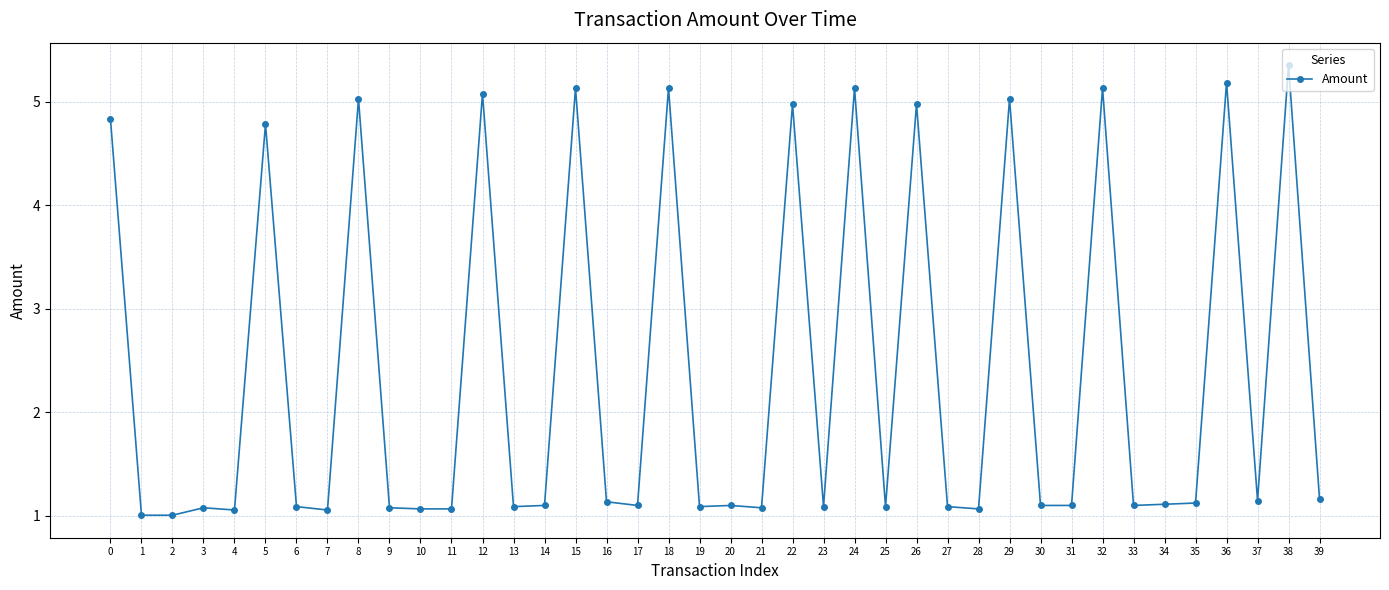

The chart shows a value of 1.1 at 25. True or false?

True